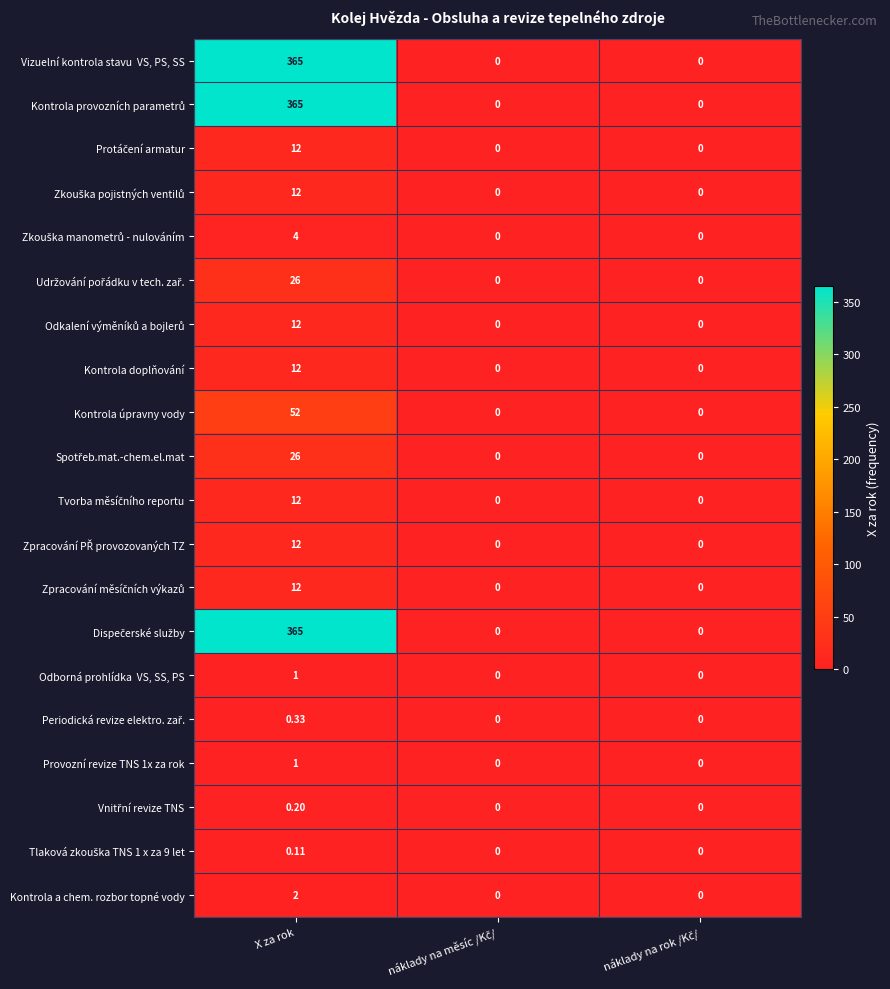

At which category is the sum across all series the highest?

X za rok